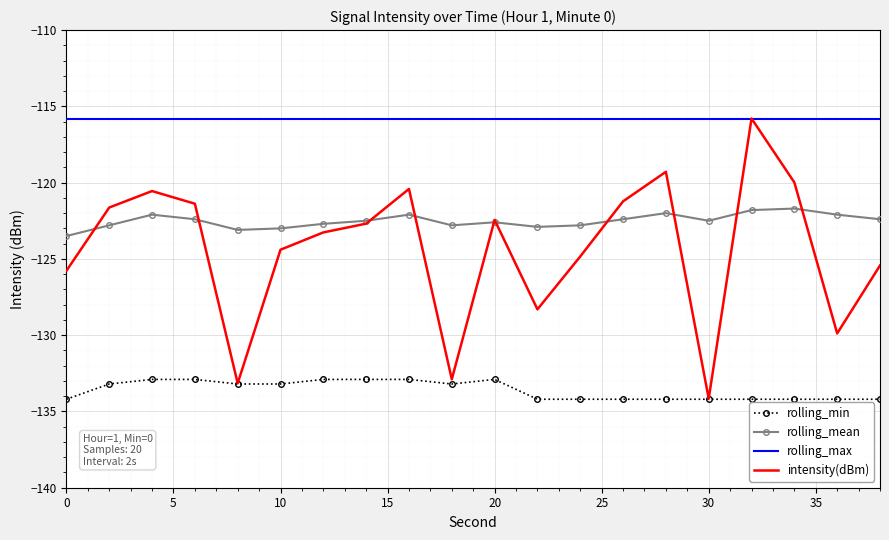

Which series has the largest range (max minus min)?

intensity(dBm)